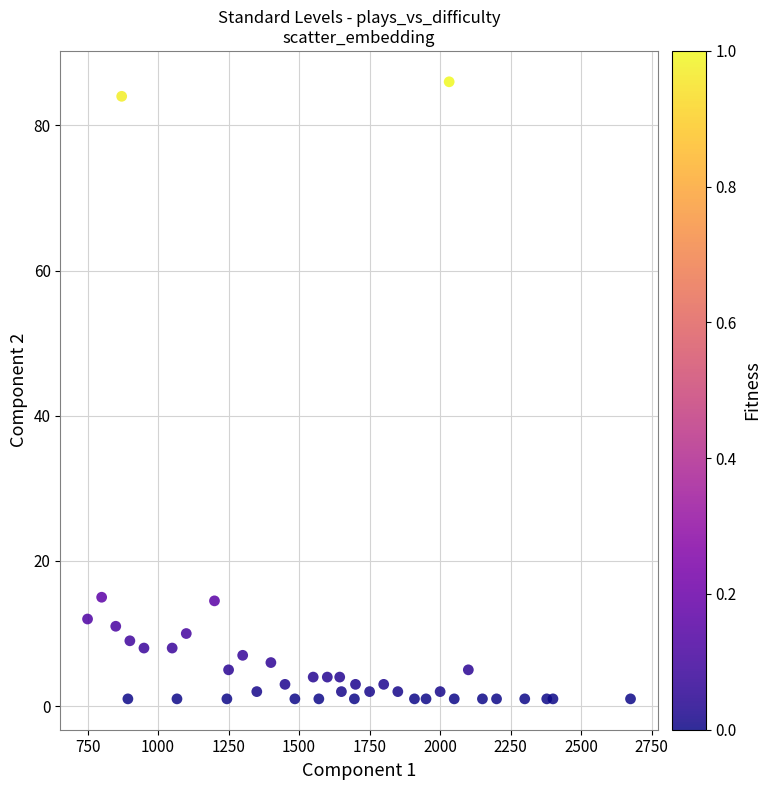

What is the range of X values (max minus min)?

1925.0